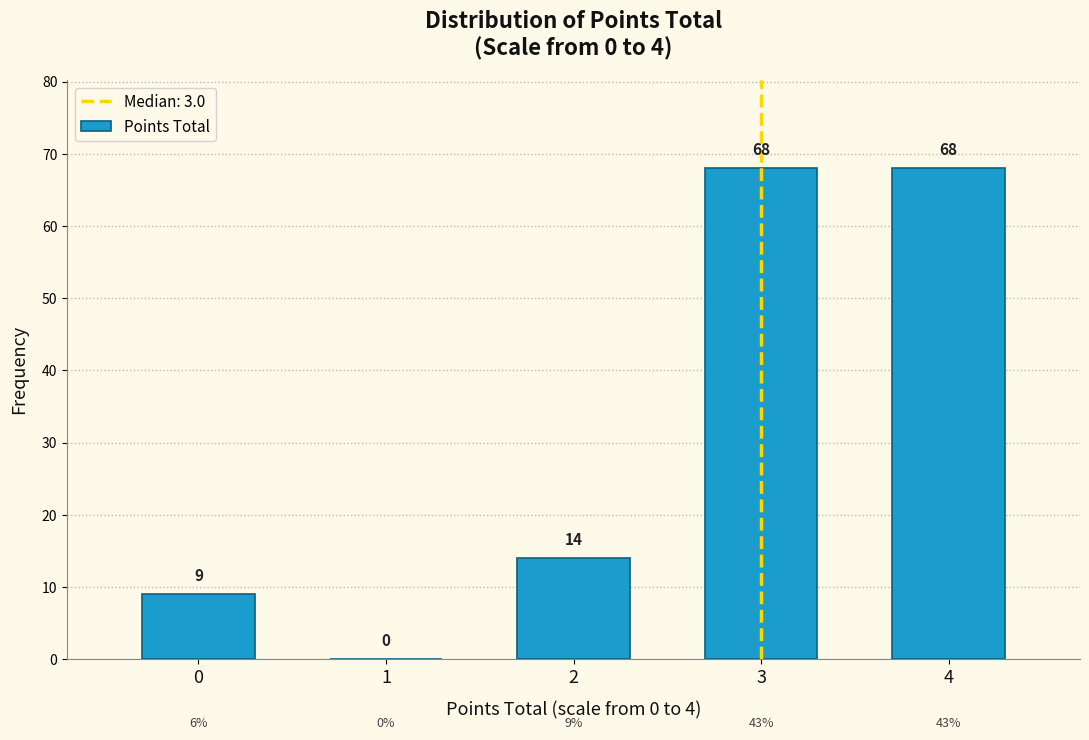

Reading left to right, what are all the values shown in this chart?

0=9	1=0	2=14	3=68	4=68